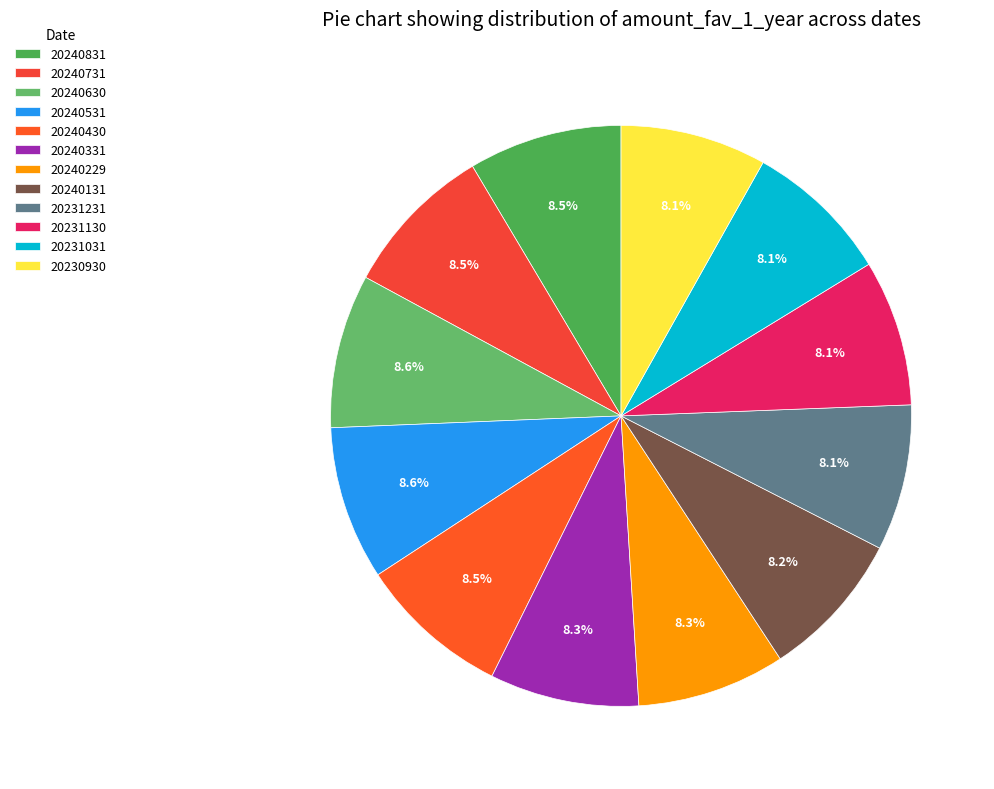

To the nearest percent, what portion does 20230930 represent?

8%